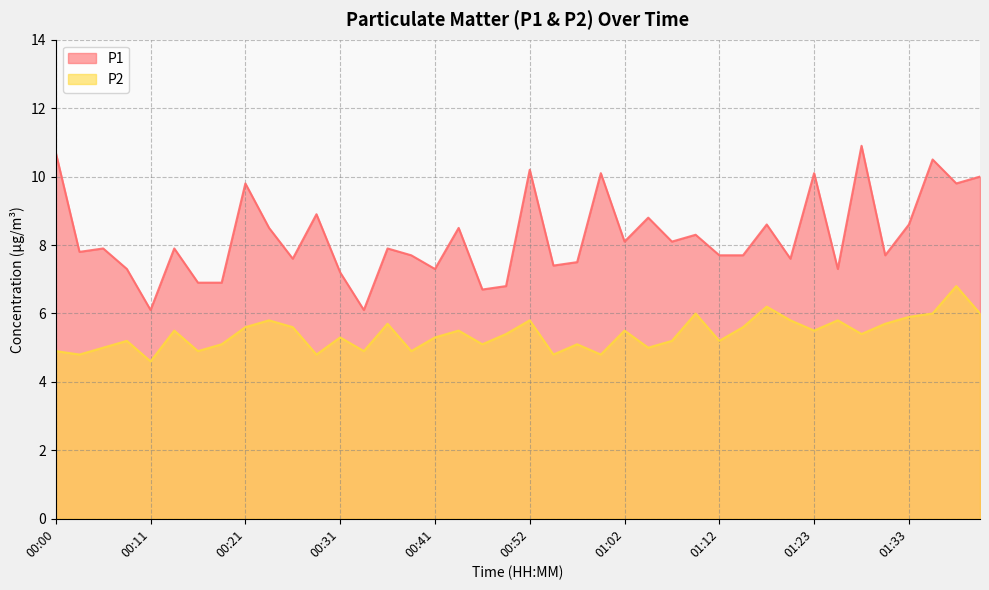

How many data points in P2 are above 5?

29